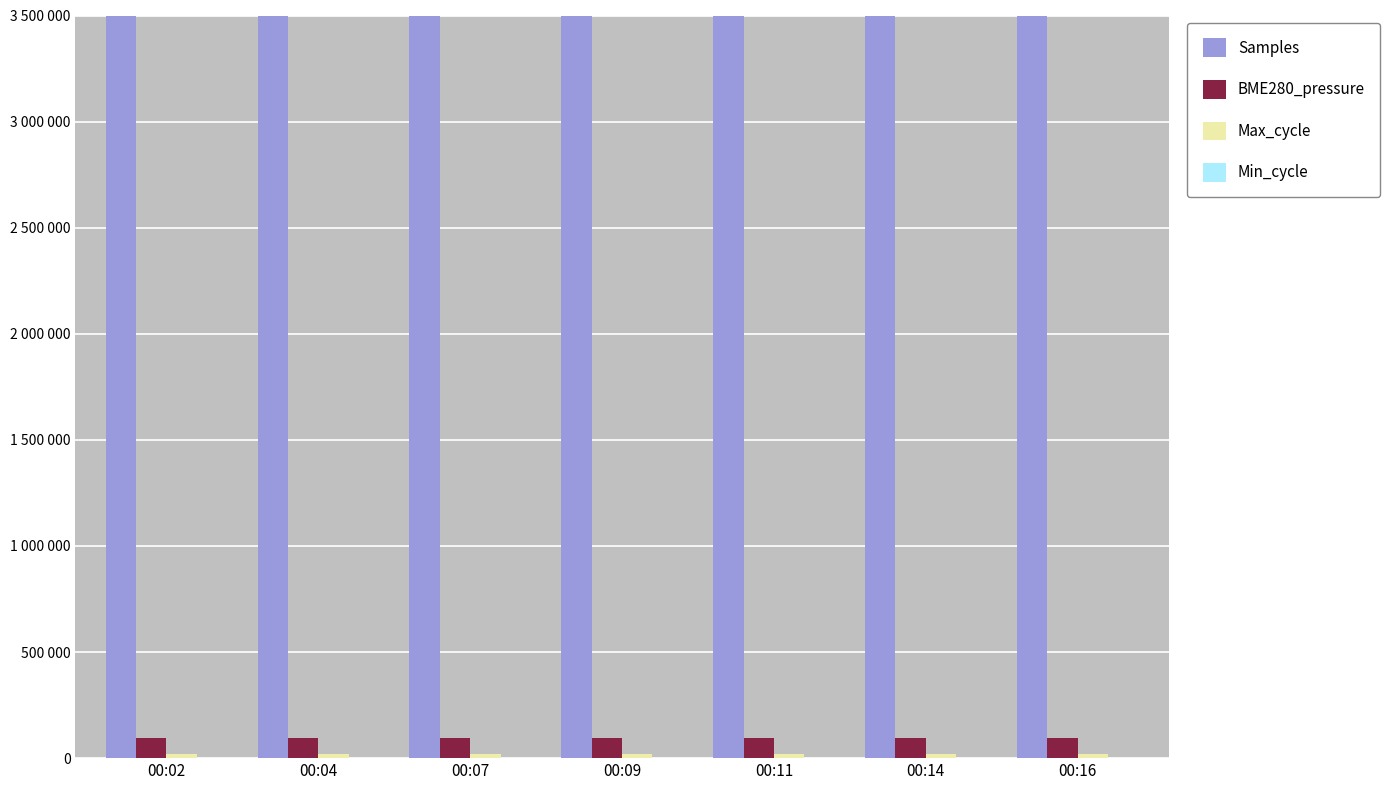

What is the total value across all series at 00:16?

5139564.9